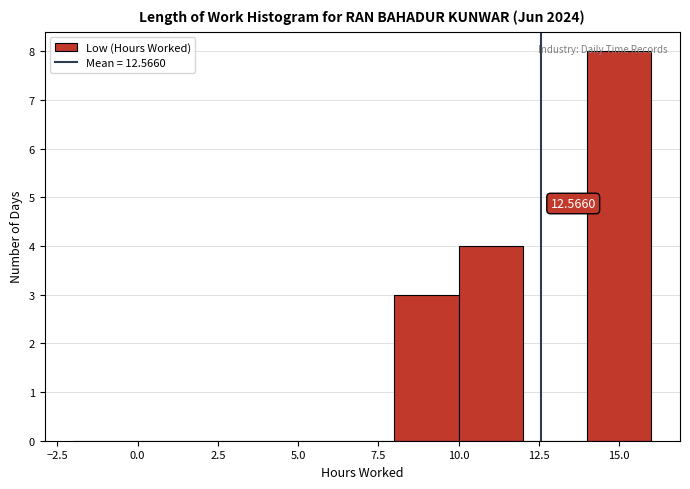

Which range on the x-axis has the tallest bar?

14 to 16